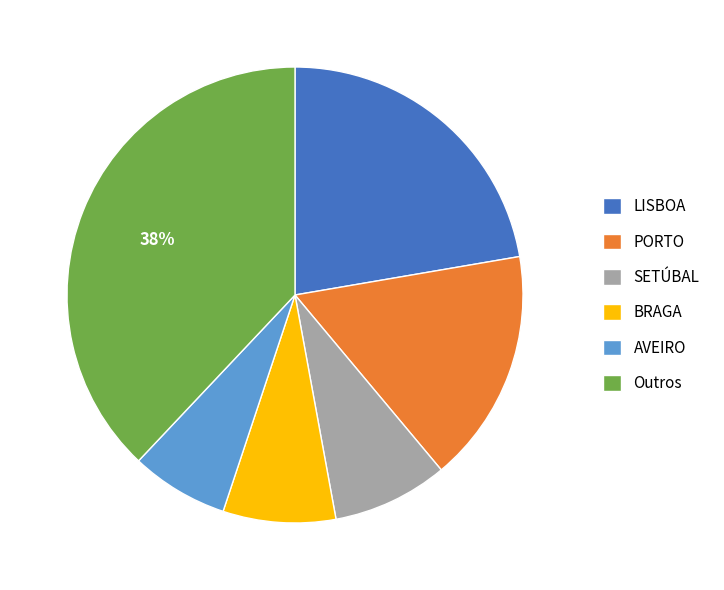

How many slices are in this pie chart?

6